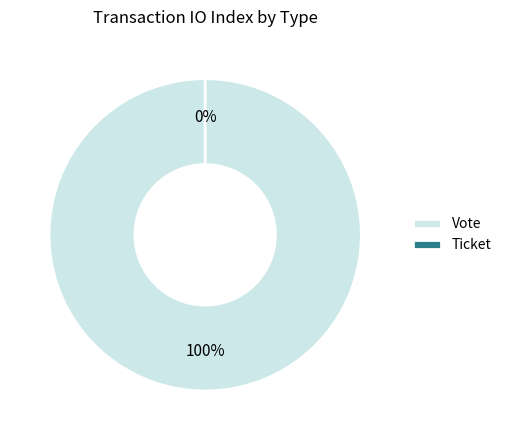

To the nearest percent, what is the difference between the Vote and Ticket slice percentages?

100%